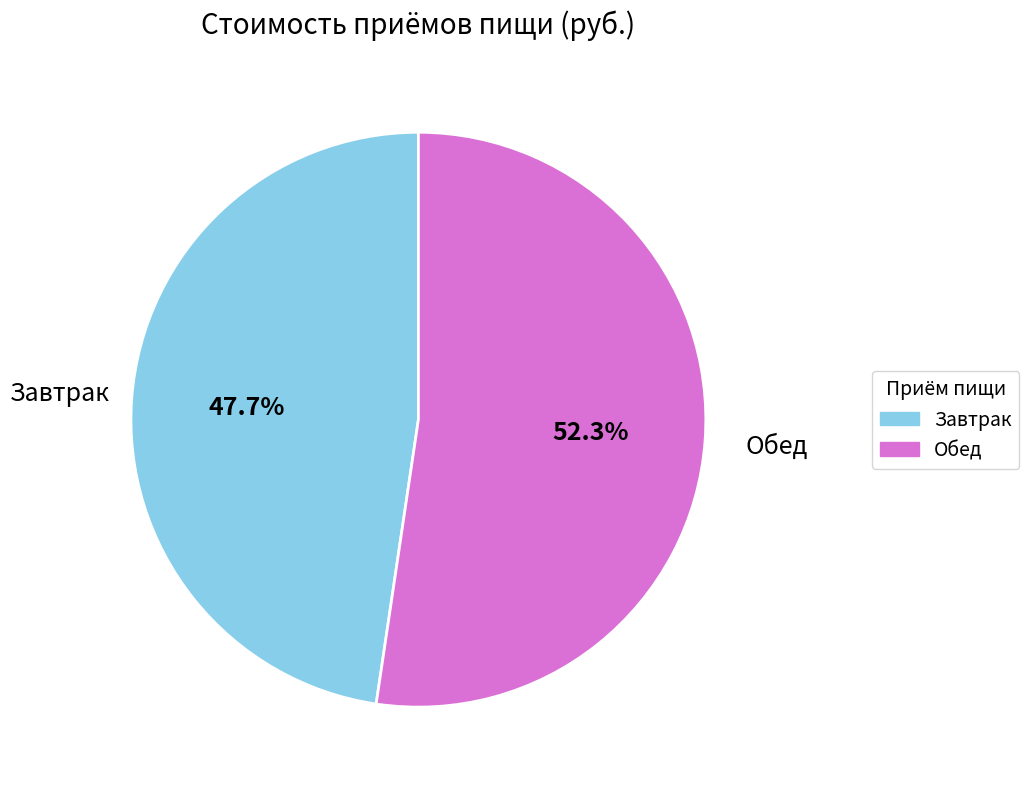

To the nearest percent, what is the combined percentage of Завтрак and Обед?

100%